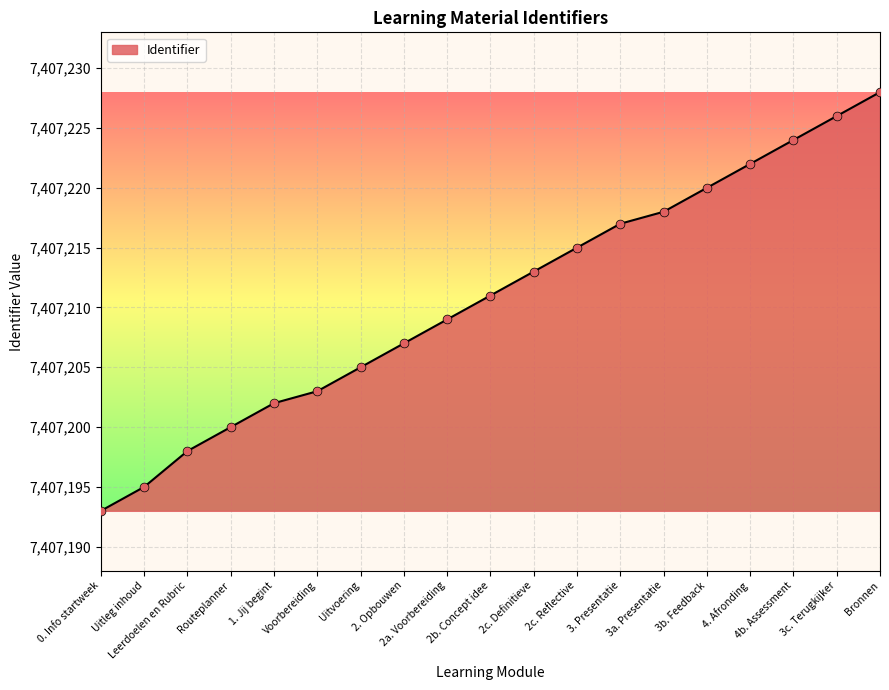

What is the change in value from 3b. Feedback to 4. Afronding?

+2